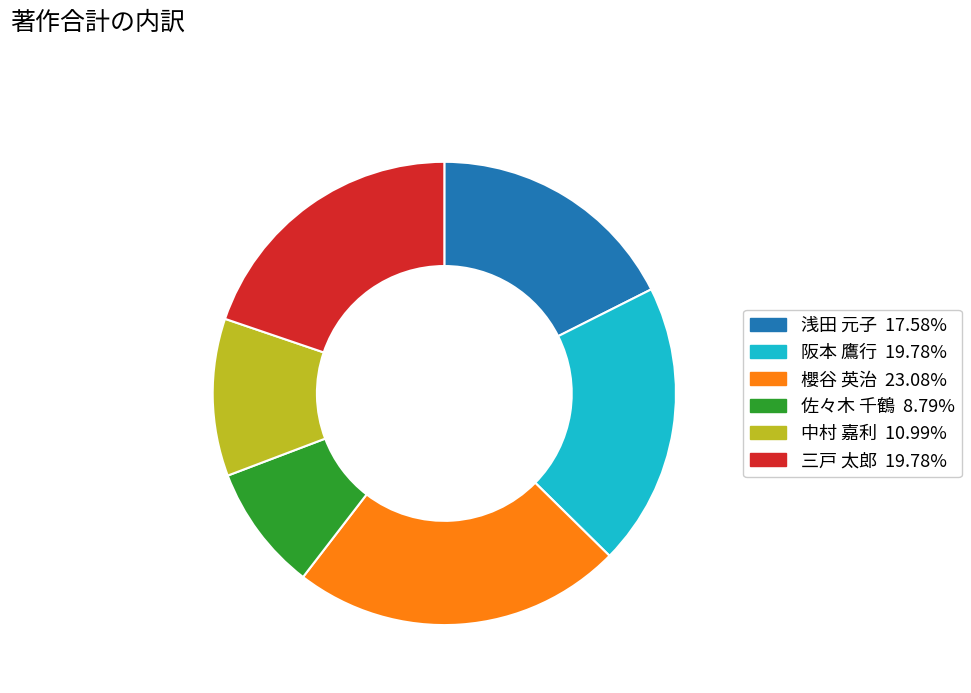

Does 浅田 元子 represent more than half of the total?

No